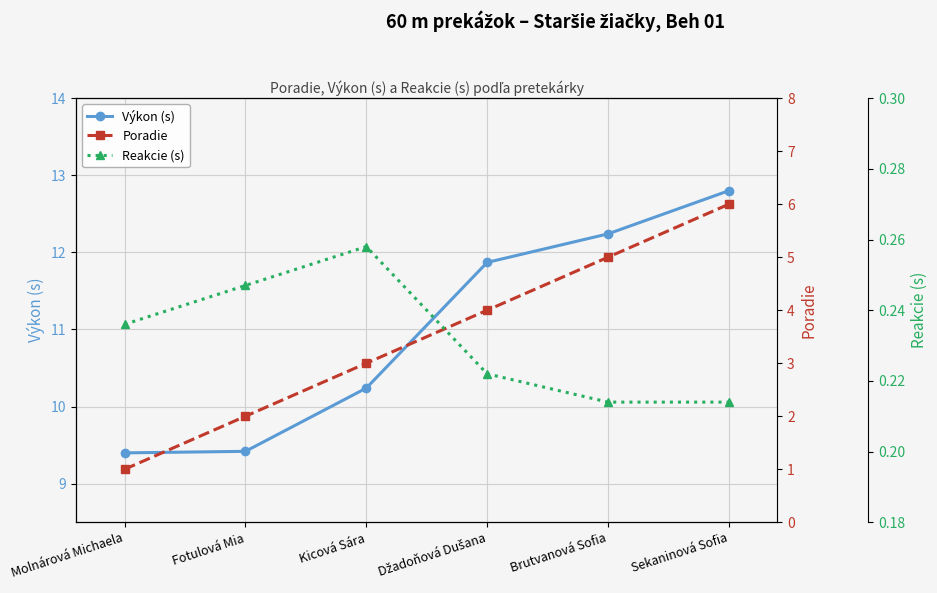

What is the approximate value of Výkon (s) at Molnárová Michaela?

9.4